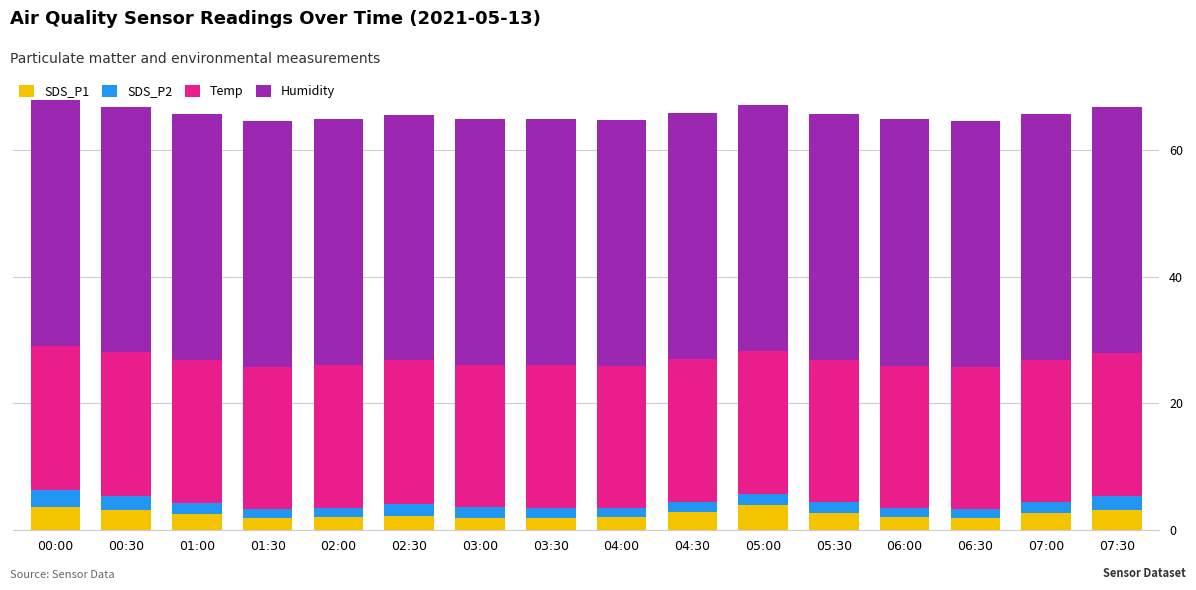

True or false: SDS_P1 has a value of 2.2 at 02:30.

True